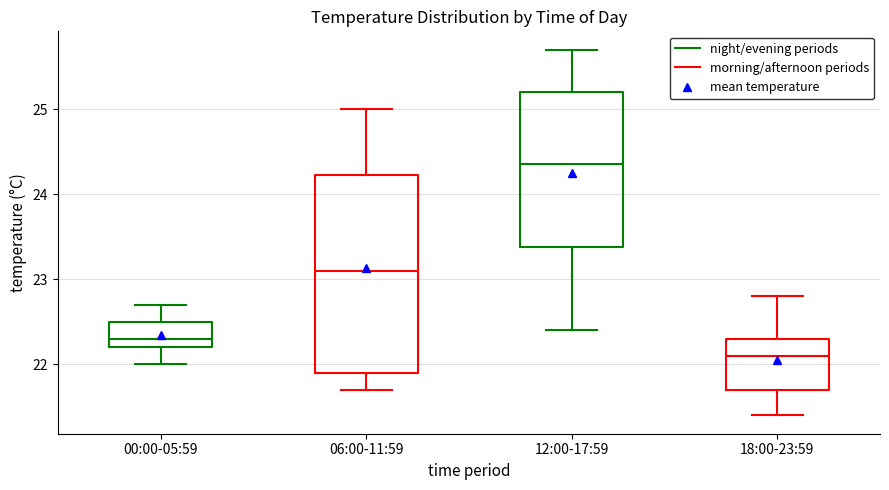

Reading left to right, transcribe this box plot: for each box, give where its median line is, the range the box spans, and where its two whiskers end, as read against the y-axis. The values are not printed on the chart, so give them approximately, as read against the axis.

00:00-05:59: median 22.3, box 22.2 to 22.5, whiskers 22.0 to 22.7
06:00-11:59: median 23.1, box 21.9 to 24.2, whiskers 21.7 to 25.0
12:00-17:59: median 24.4, box 23.4 to 25.2, whiskers 22.4 to 25.7
18:00-23:59: median 22.1, box 21.7 to 22.3, whiskers 21.4 to 22.8